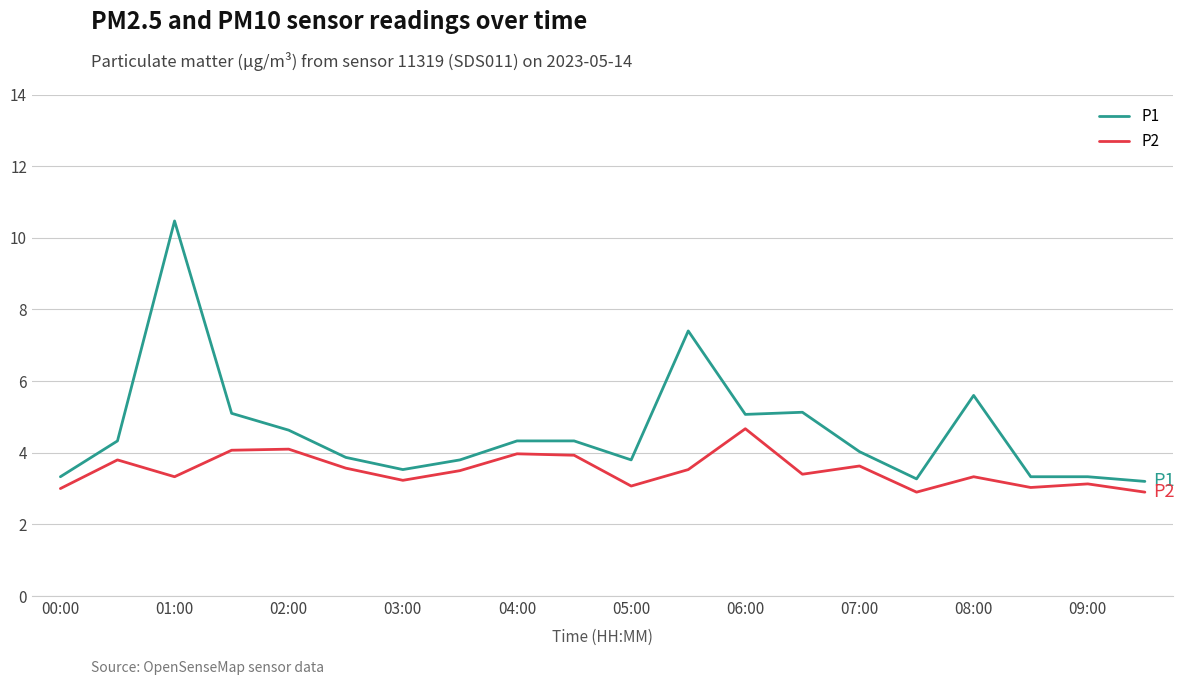

Rank the series by their maximum value, from lowest to highest.

P2, P1